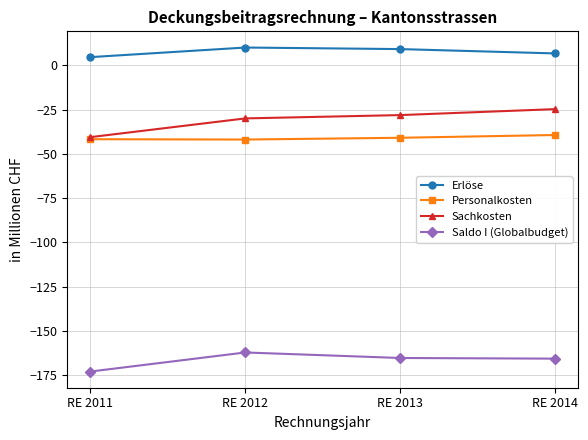

What is the maximum value for Erlöse?

10.1